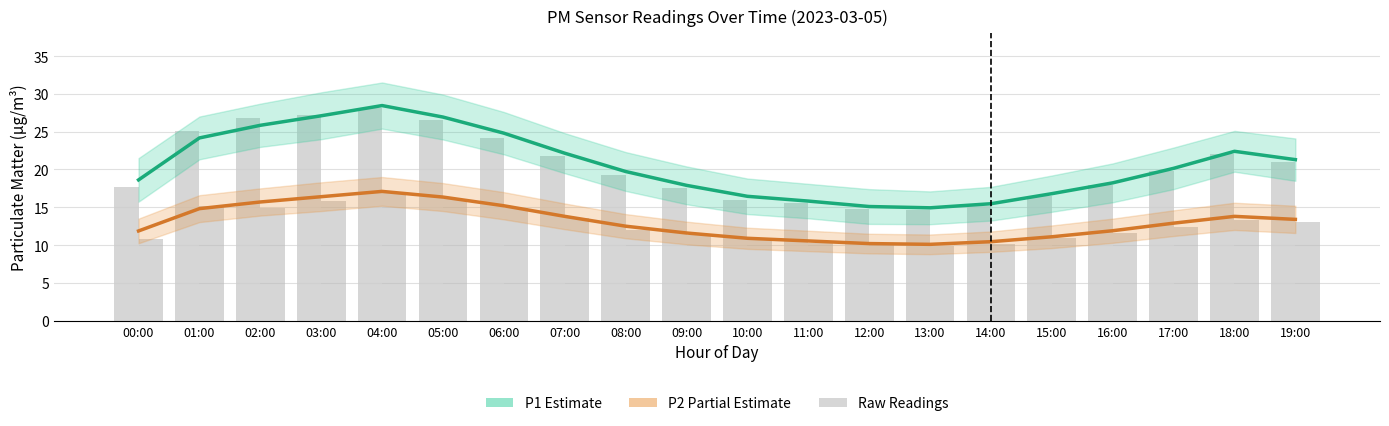

What is the total value across all series at 08:00?

63.5